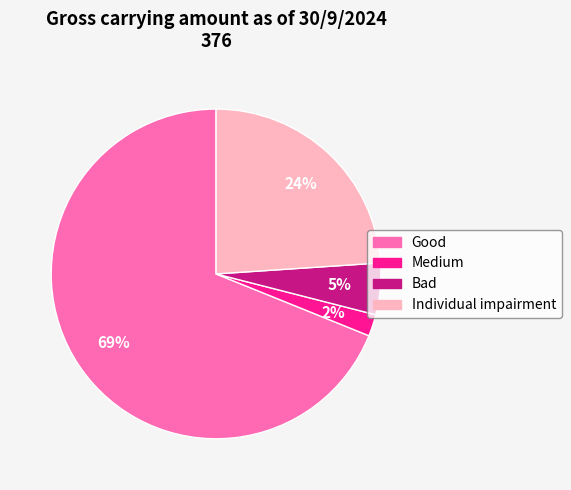

What is the largest slice in the pie chart?

Good